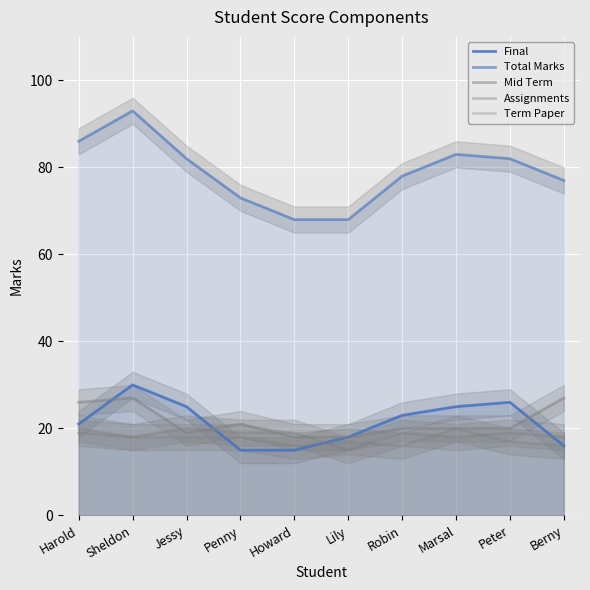

Where is the first local minimum for Term Paper?

Howard